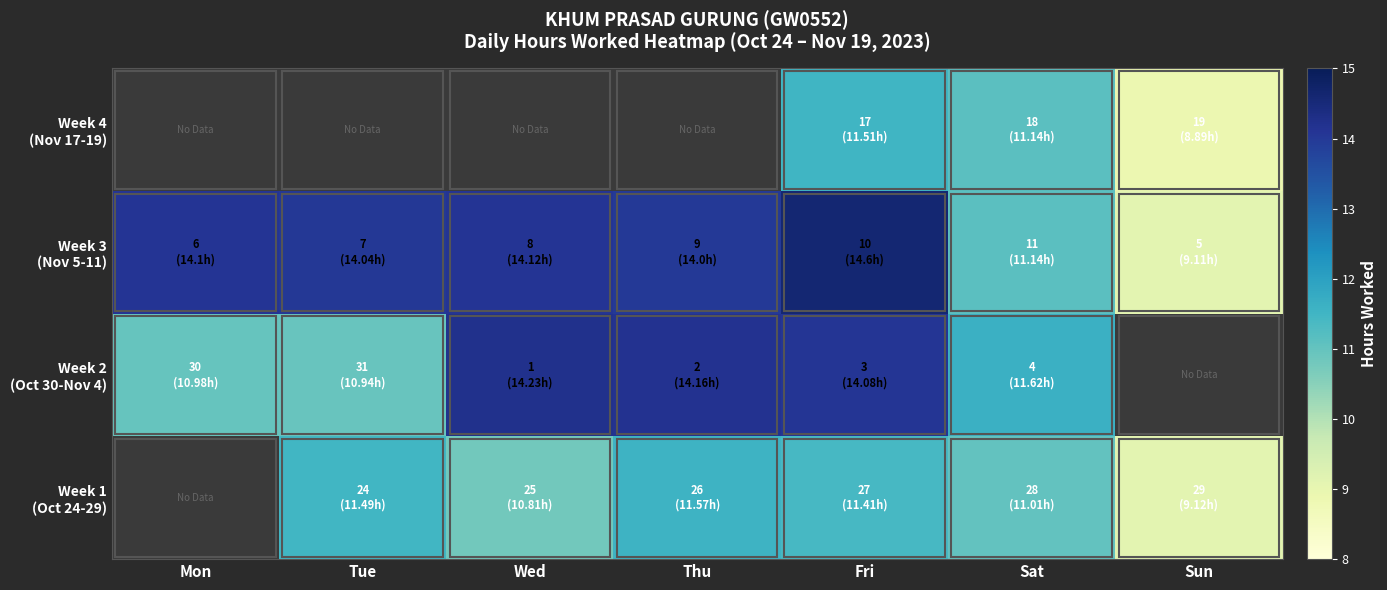

What is the difference between the maximum and minimum values in the Week 3 (Nov 5-11) series?

5.5